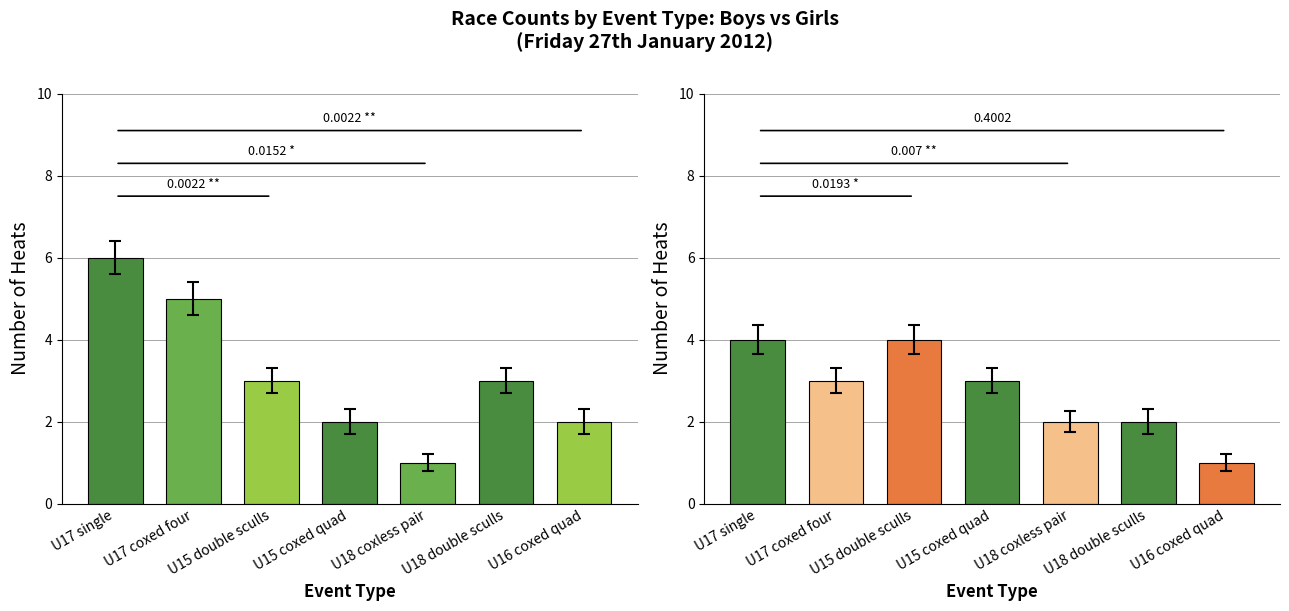

How many values in the Girls series are below 3?

3